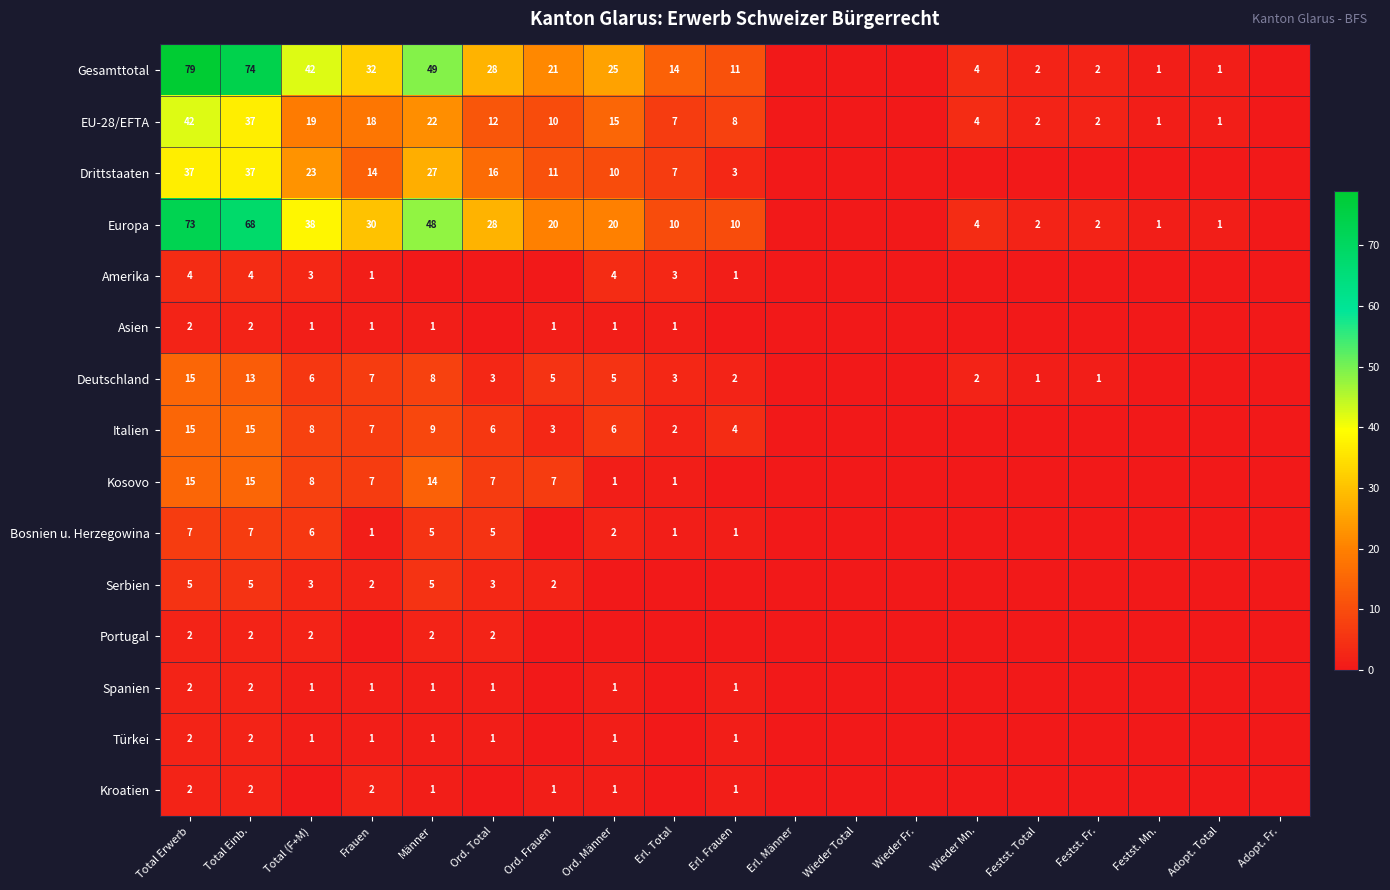

The Gesamttotal series shows 11 at Erl. Frauen. True or false?

True